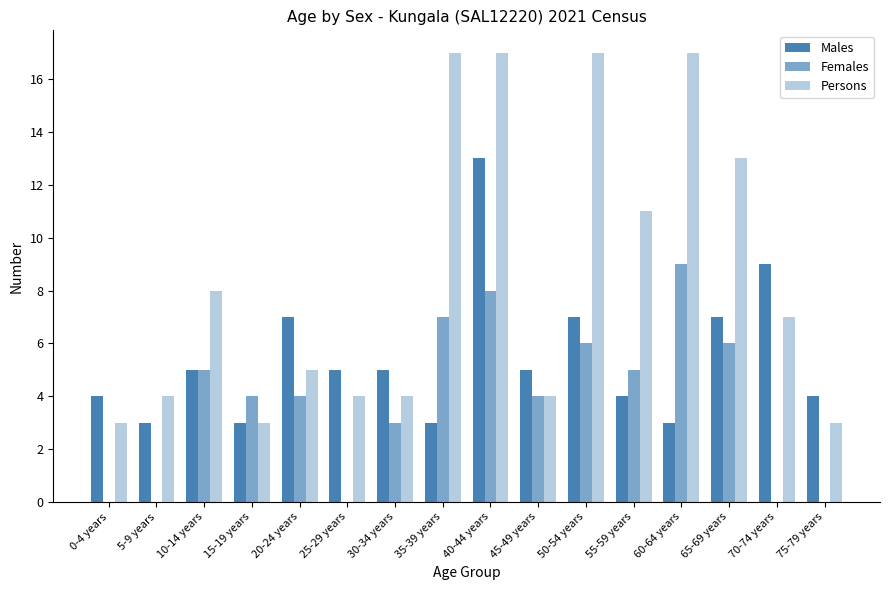

What is the total value across all series at 40-44 years?

38